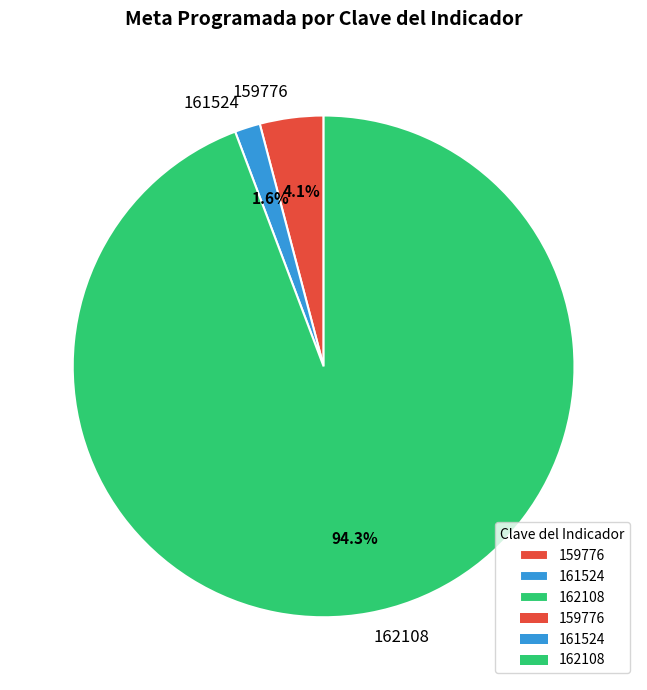

Rank the categories by value from lowest to highest.

161524, 159776, 162108